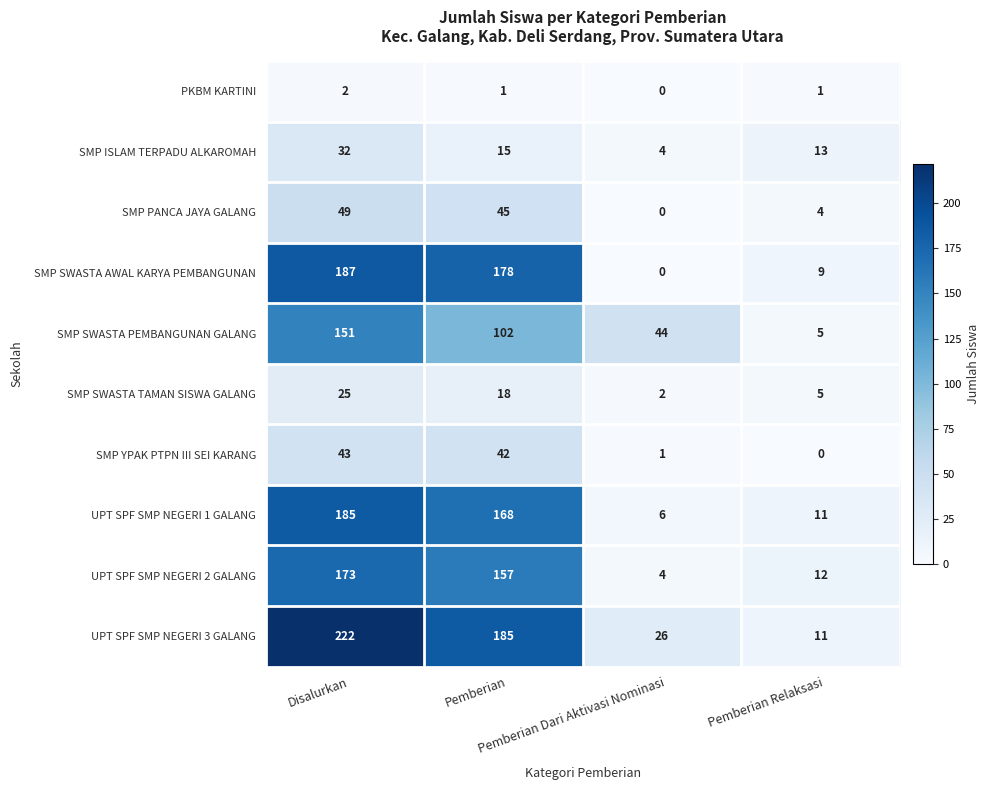

Count the number of categories in the chart.

4